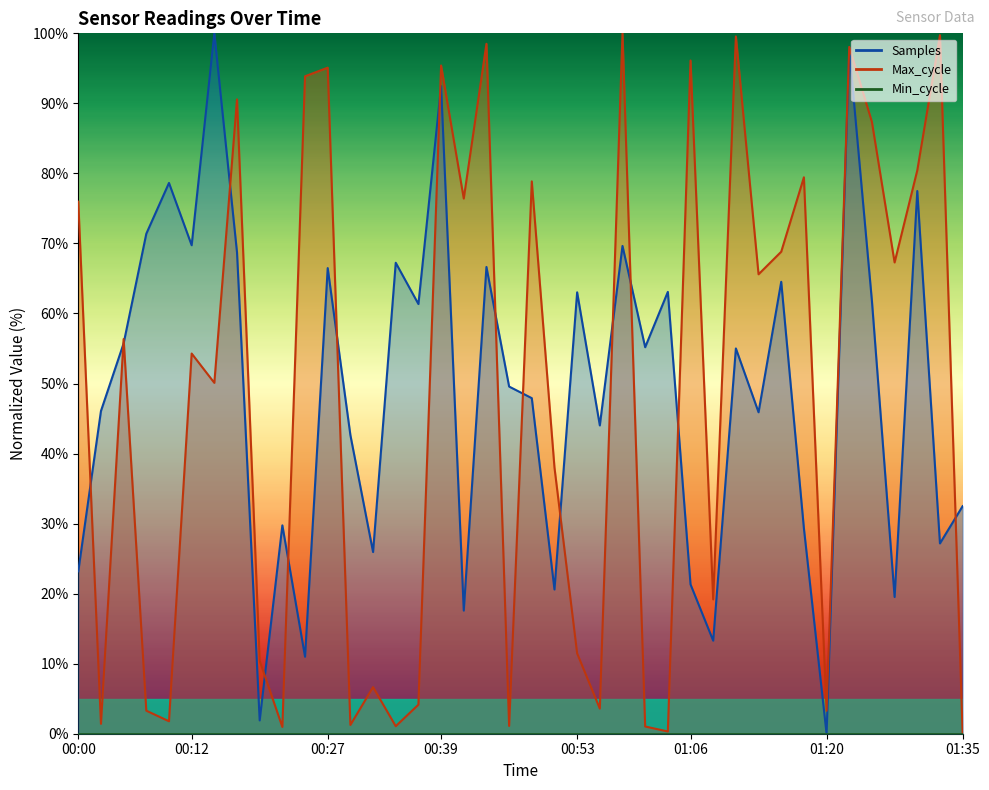

How many values in the Samples series are below 55?

20